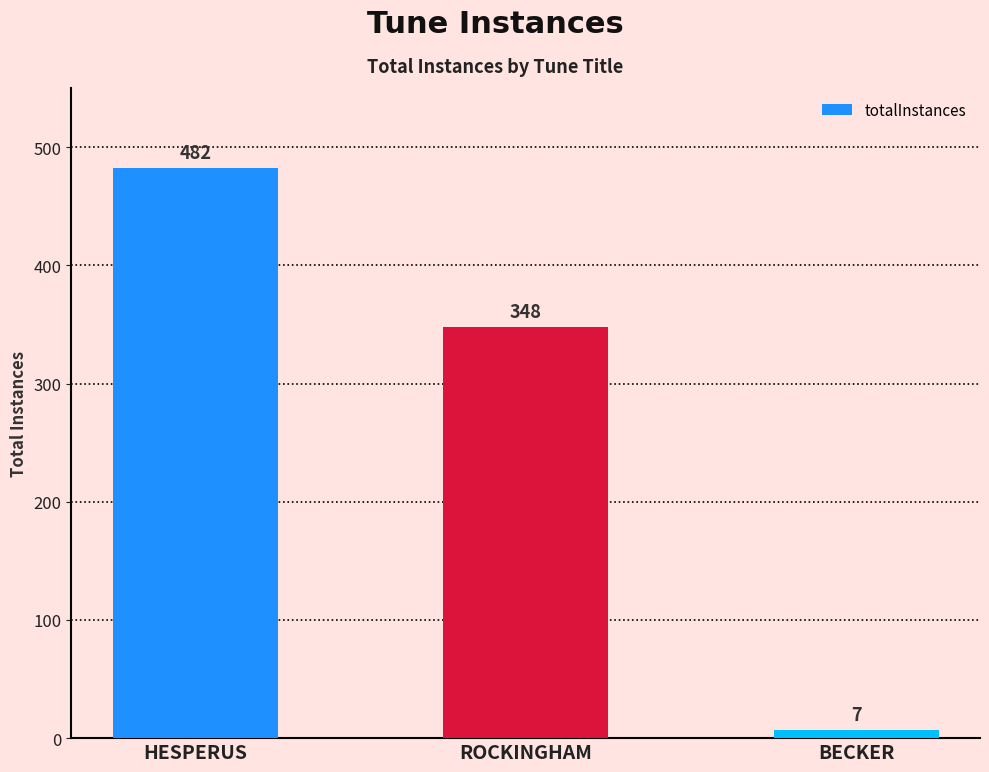

What is the value of the 1st bar from the left?

482